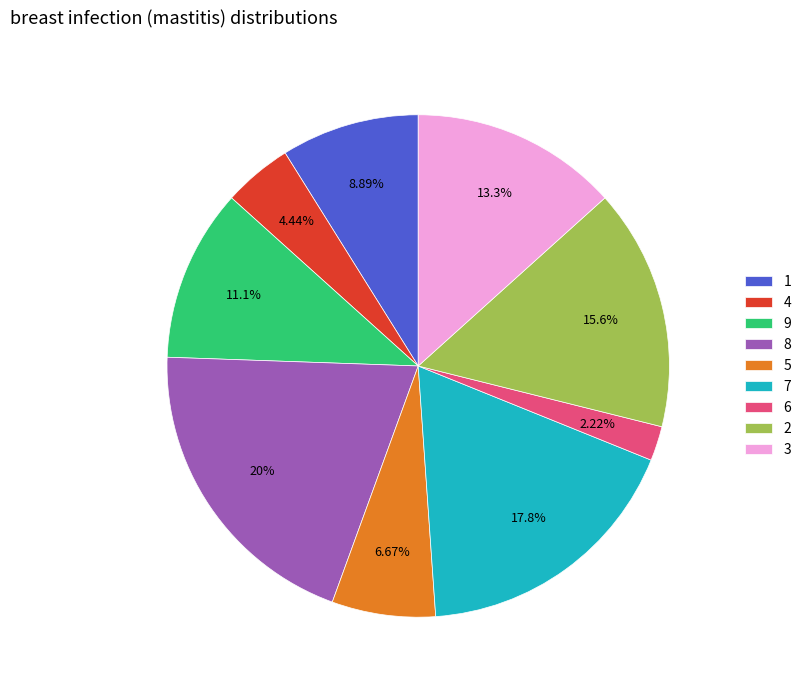

Which category has the smallest portion of the pie?

6